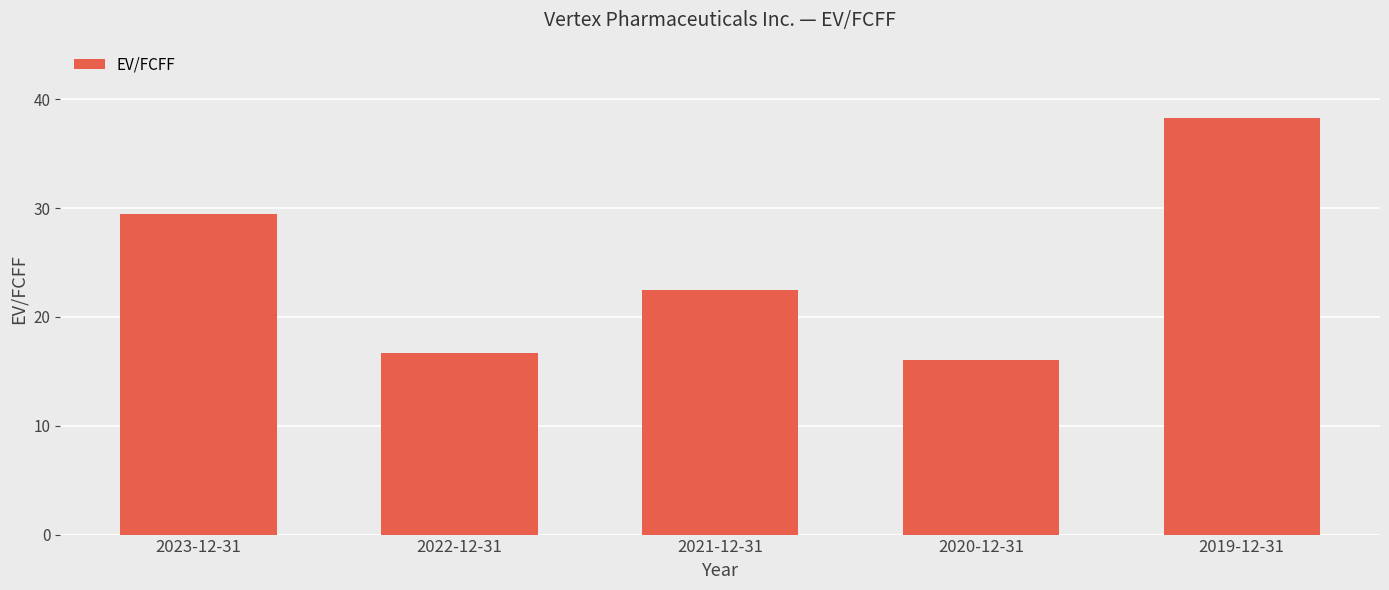

What is the average value?

24.6